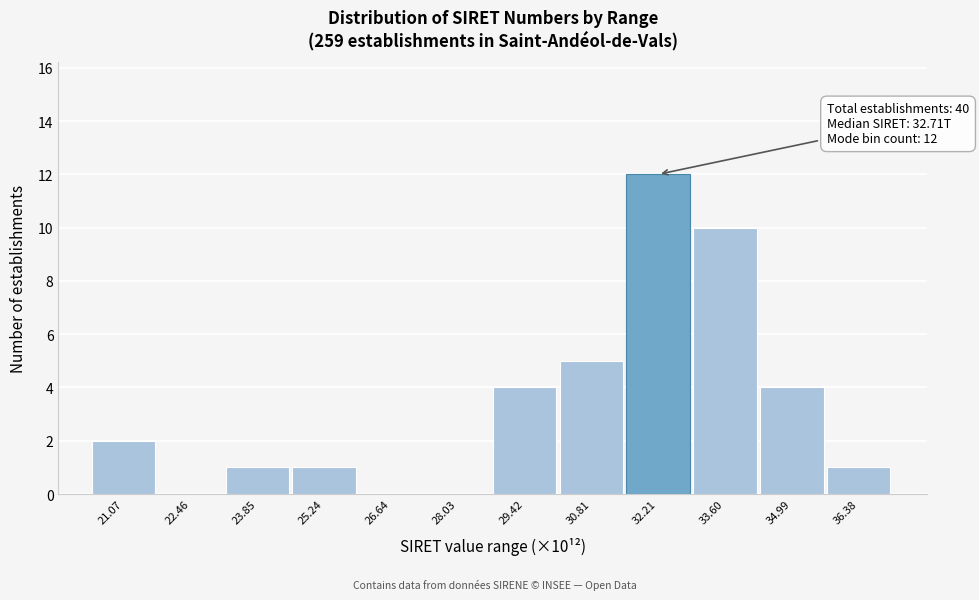

Reading left to right, what are all the values shown in this chart?

21.07=2	22.46=0	23.85=1	25.24=1	26.64=0	28.03=0	29.42=4	30.81=5	32.21=12	33.60=10	34.99=4	36.38=1